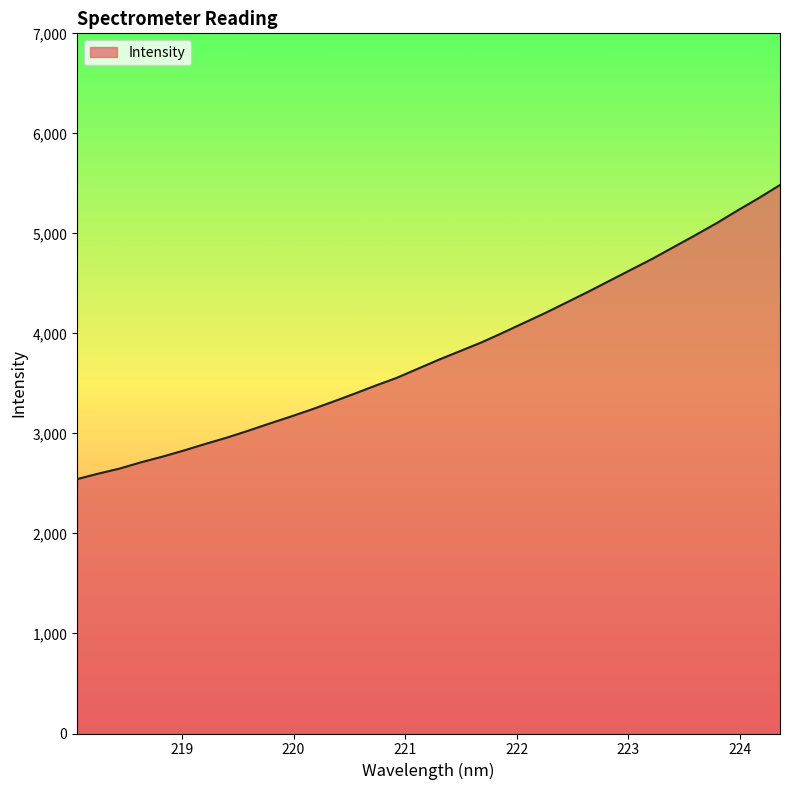

What is the minimum value shown in the chart?

2543.5